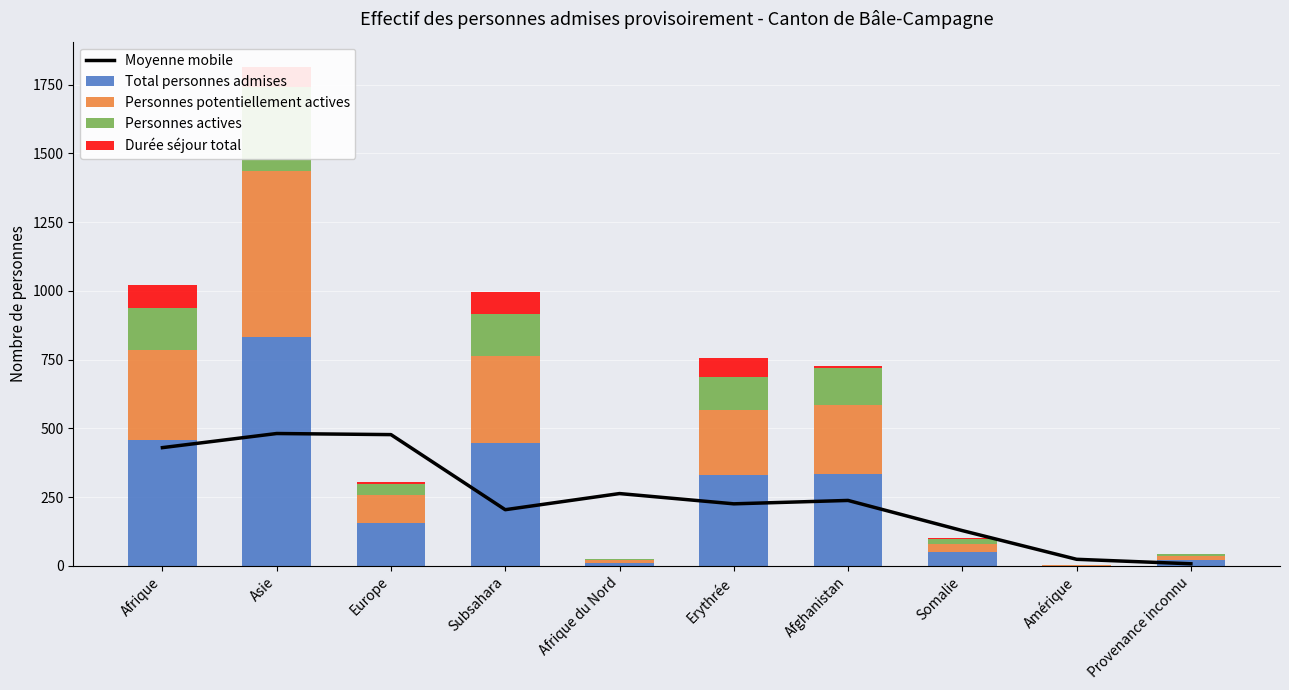

True or false: Personnes actives has a value of 119.0 at Erythrée.

True